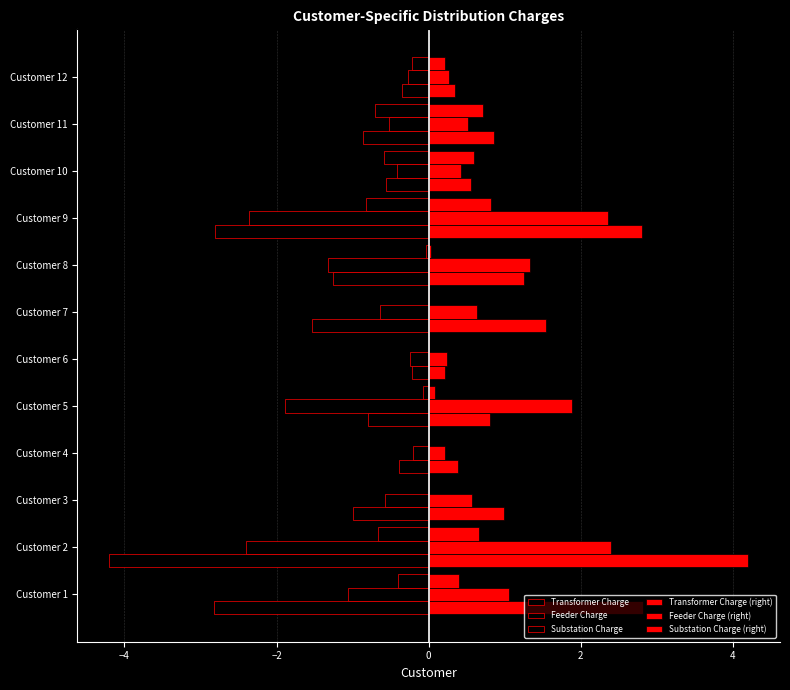

How many data points does each series have?

12